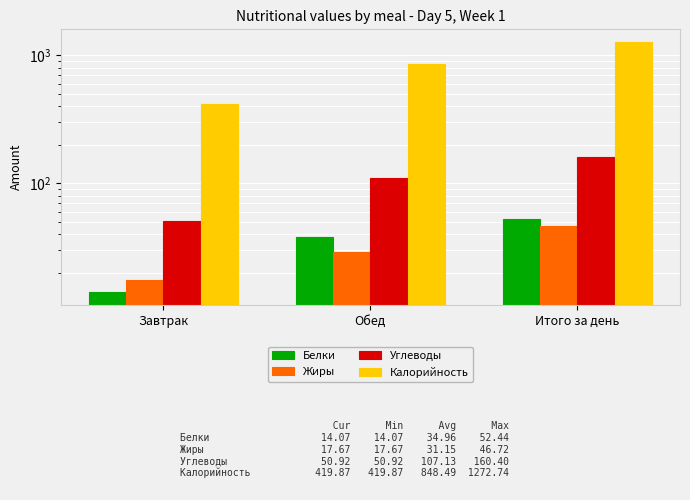

Reading left to right, transcribe all the data shown in this chart.

Белки: Завтрак=14.1	Обед=38.4	Итого за день=52.4
Жиры: Завтрак=17.7	Обед=29.1	Итого за день=46.7
Углеводы: Завтрак=50.9	Обед=109.5	Итого за день=160.4
Калорийность: Завтрак=419.9	Обед=852.9	Итого за день=1272.7